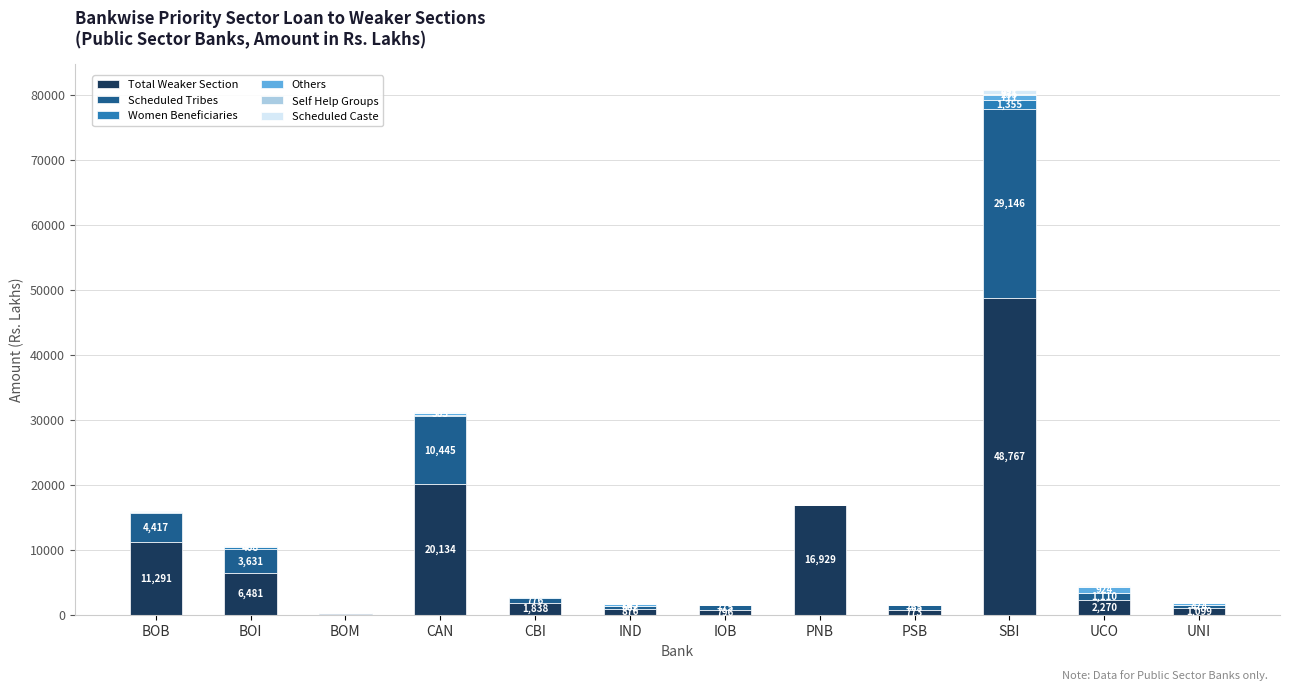

Where is Total Weaker Section nearest to the value 24459?

CAN